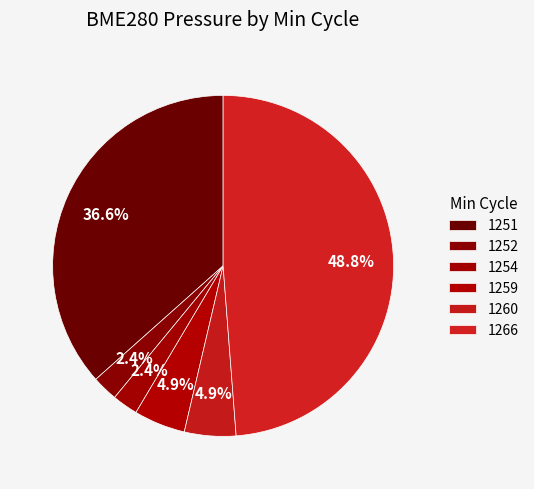

How many slices are in this pie chart?

6